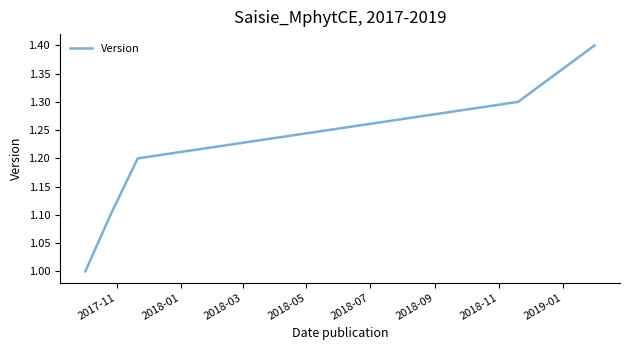

What is the difference between the maximum and second lowest values?

0.3